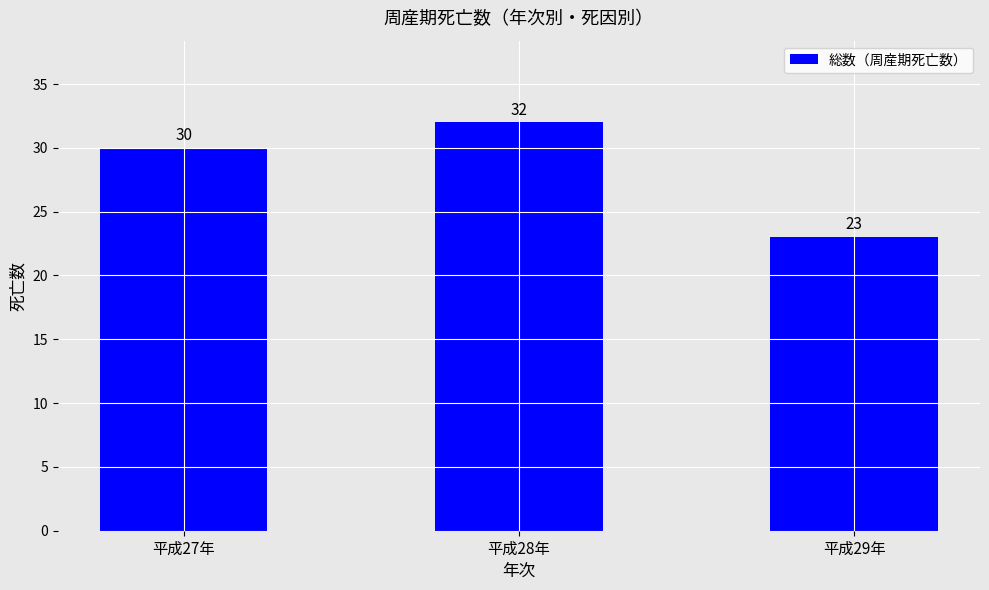

Between 平成28年 and 平成29年, which is larger?

平成28年